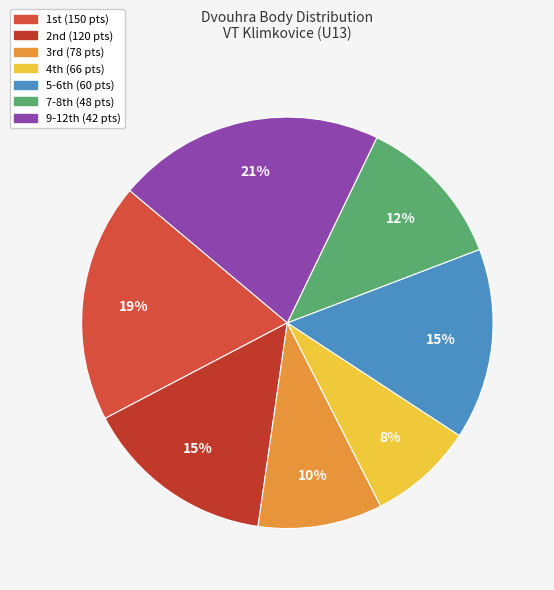

Count the number of slices in the pie.

7